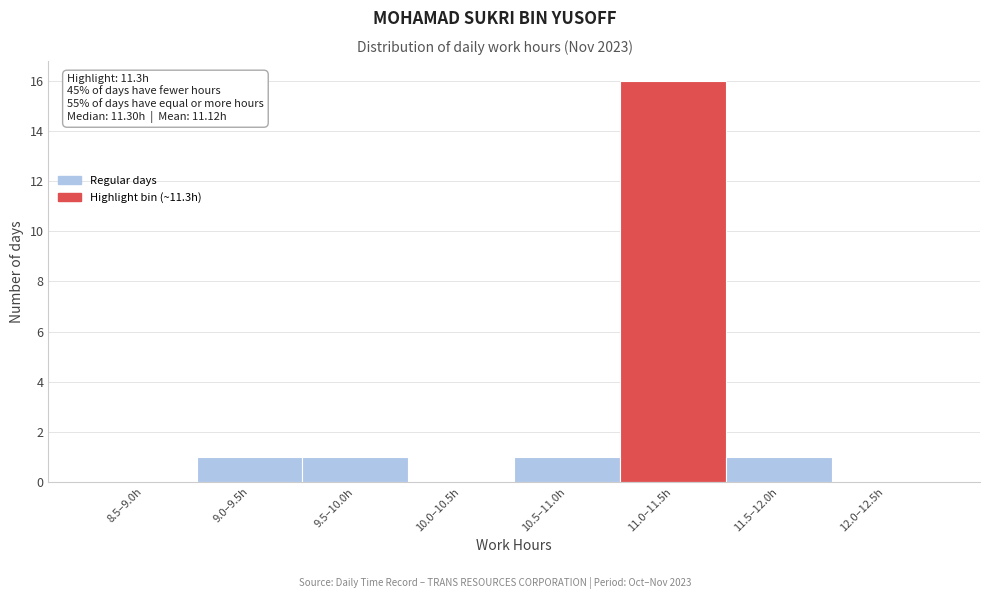

Reading left to right, list all the values displayed in this chart.

8.5–9.0h=0	9.0–9.5h=1	9.5–10.0h=1	10.0–10.5h=0	10.5–11.0h=1	11.0–11.5h=16	11.5–12.0h=1	12.0–12.5h=0